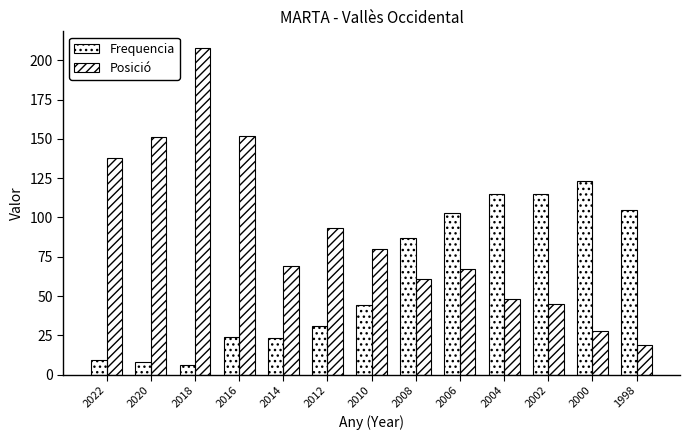

List the series in order of their peak value, highest first.

Posició, Frequencia